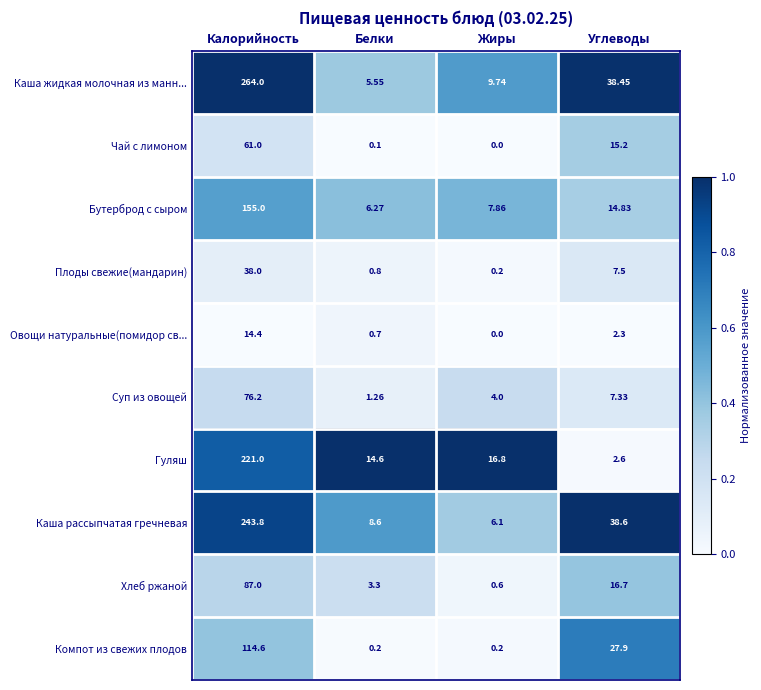

At which category is the sum across all series the highest?

Калорийность